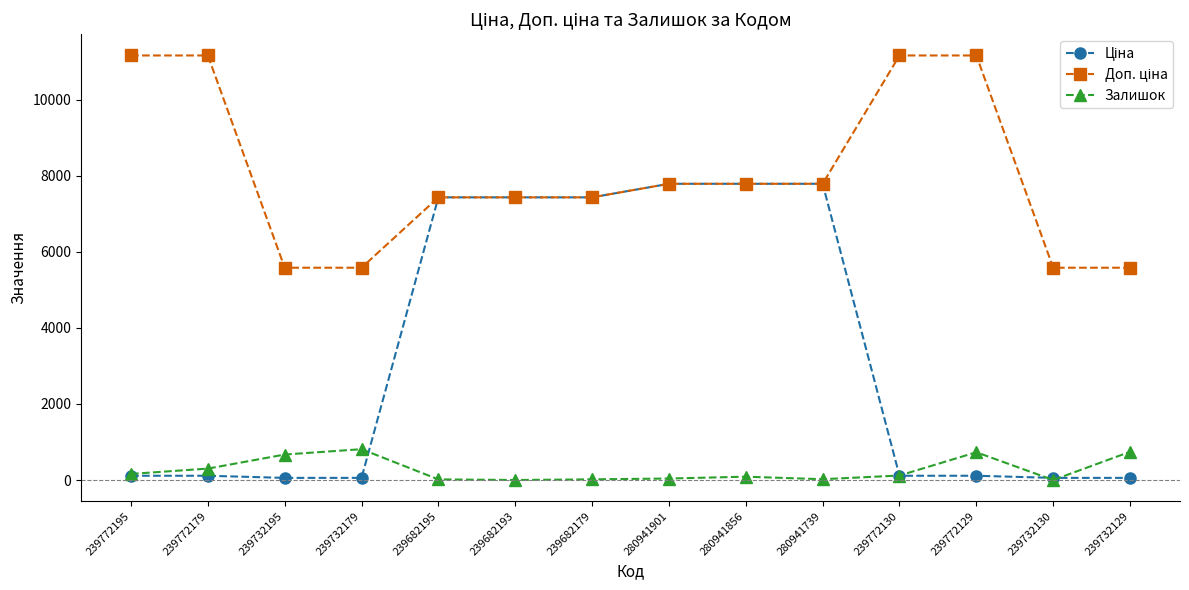

What position from the right is 280941856?

6